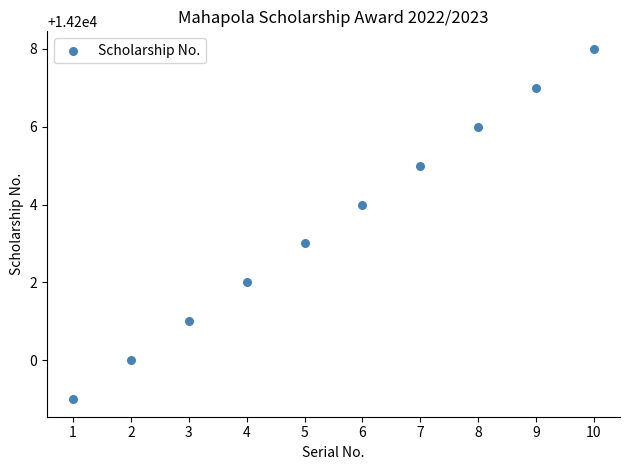

What is the average Y value?

14204